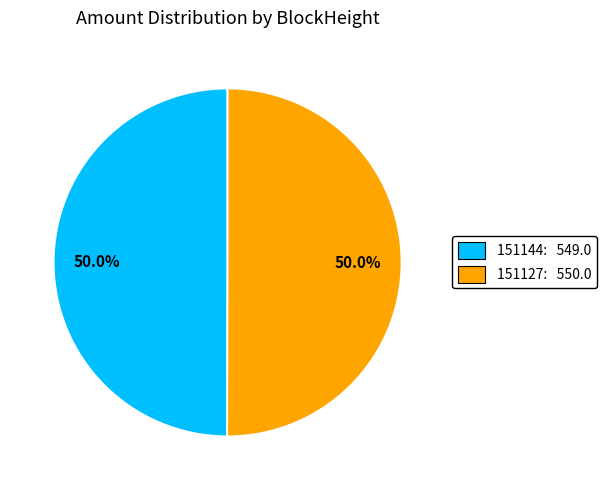

What is the total percentage of 151127: 550.0 and 151144: 549.0?

100.0%